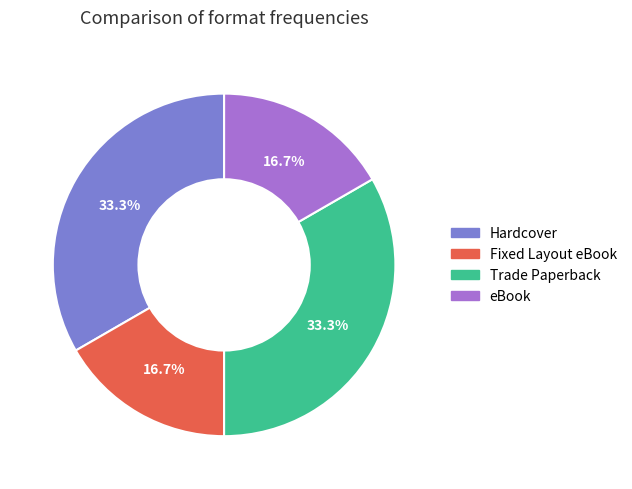

To the nearest percent, what is the combined percentage of Trade Paperback and eBook?

50%